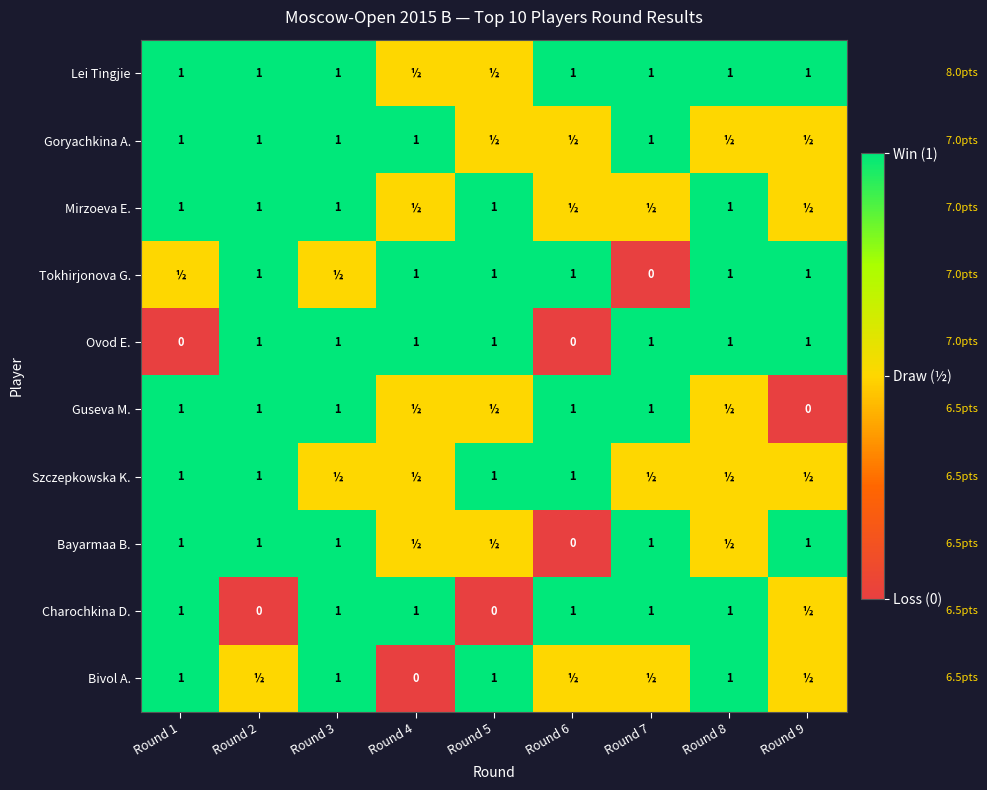

The value of Bayarmaa B. at Round 3 is 0.6. True or false?

False